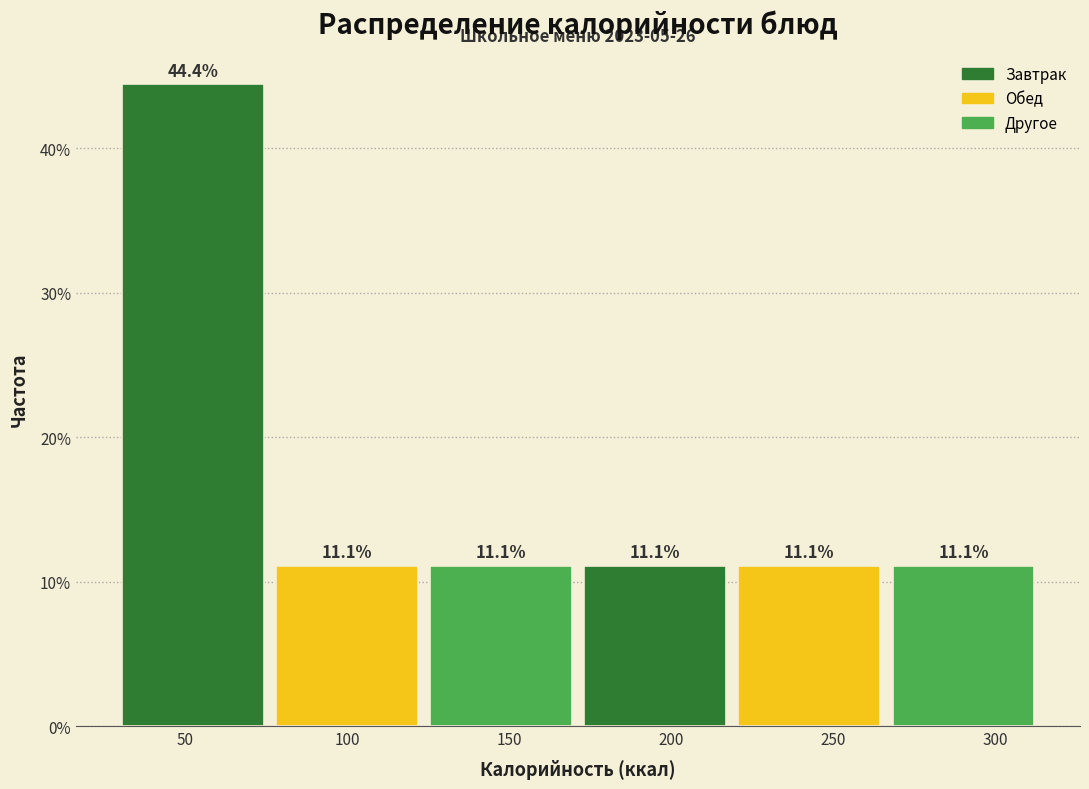

Over which range of the x-axis is the bar tallest?

30 to 75